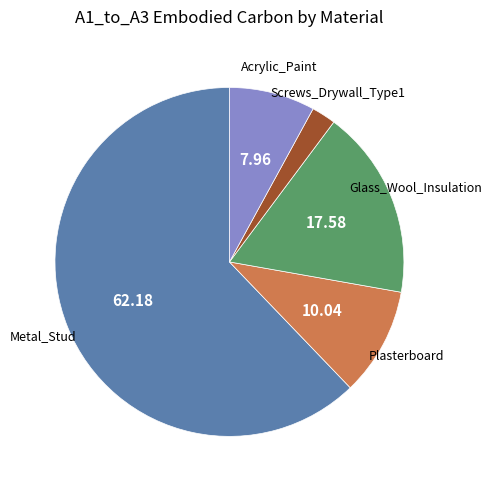

Does any single category account for the majority?

Yes